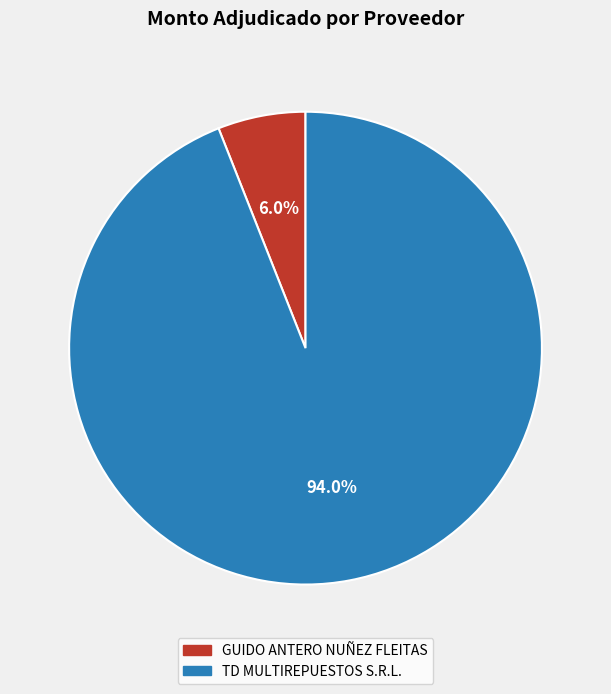

How many segments does this pie chart have?

2